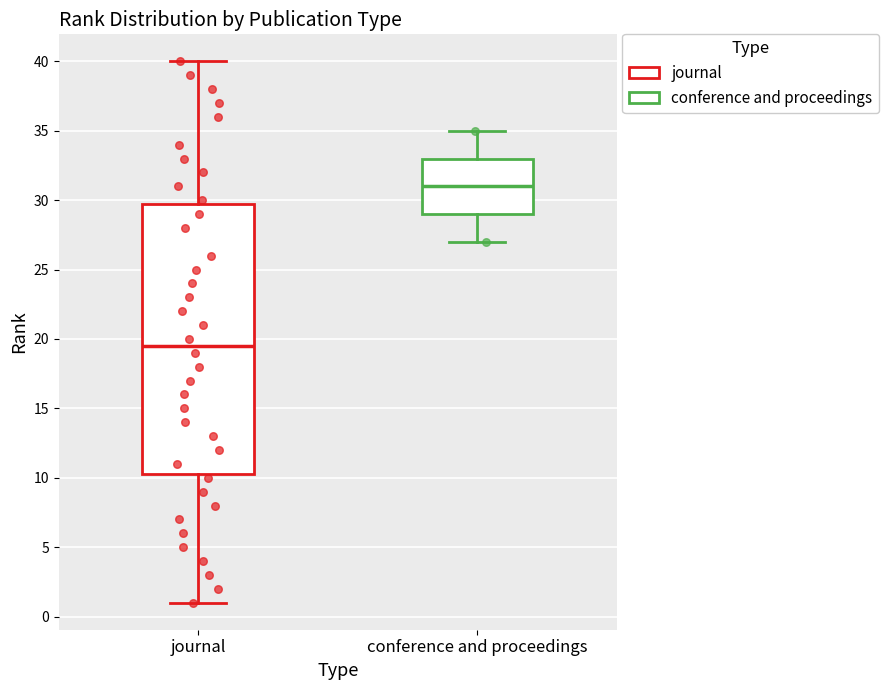

Reading left to right, read every box against the y-axis: the position of its median line, the range the box covers, and the ends of its whiskers. The values are not printed on the chart, so give them approximately, as read against the axis.

journal: median 19.5, box 10.5 to 30.0, whiskers 1.0 to 40.0
conference and proceedings: median 31.0, box 29.0 to 33.0, whiskers 27.0 to 35.0